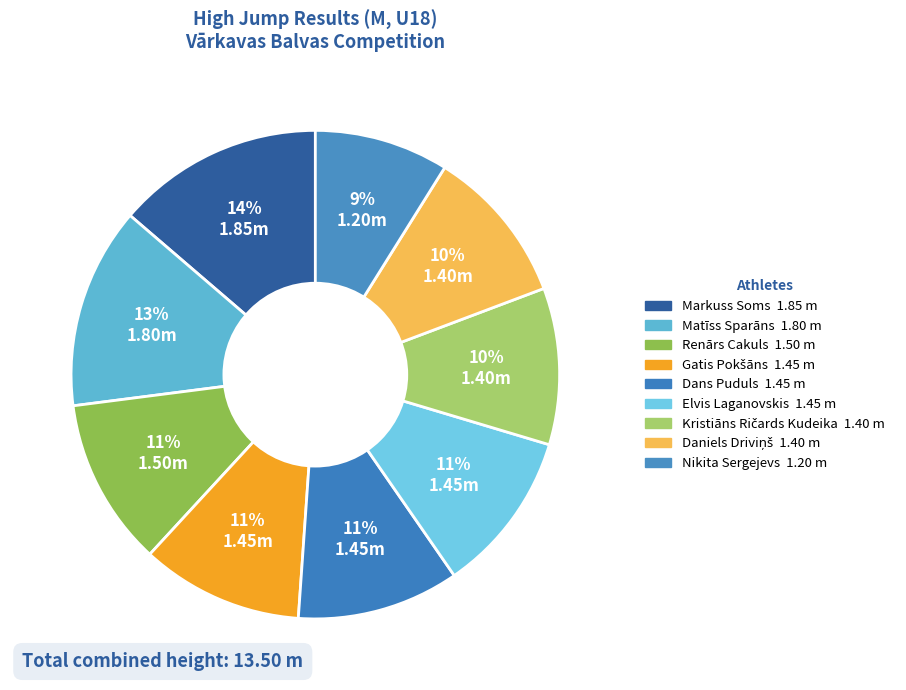

How many segments does this pie chart have?

9